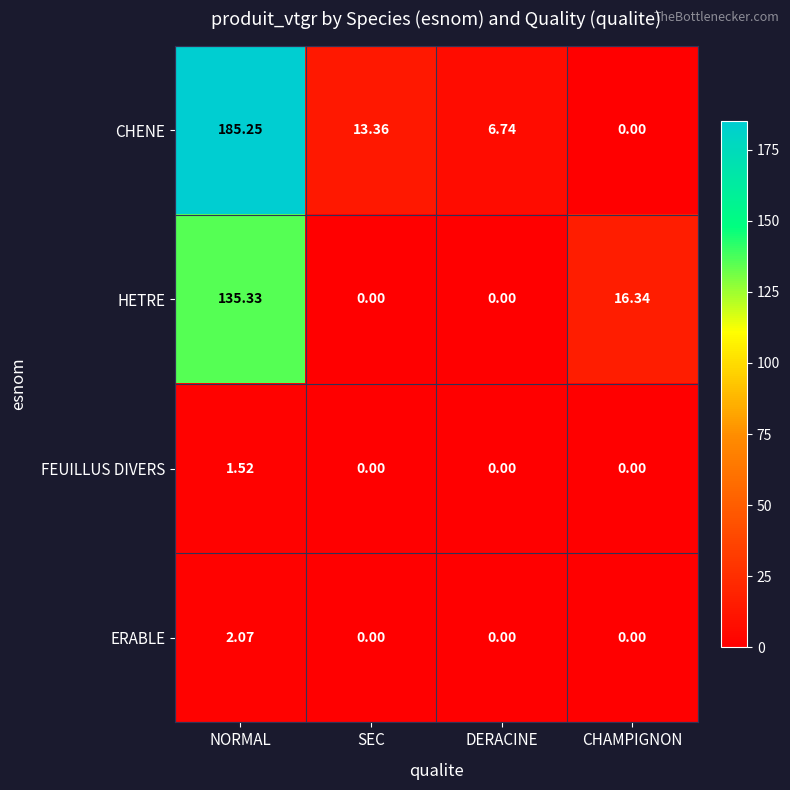

At which label does ERABLE reach its peak?

NORMAL